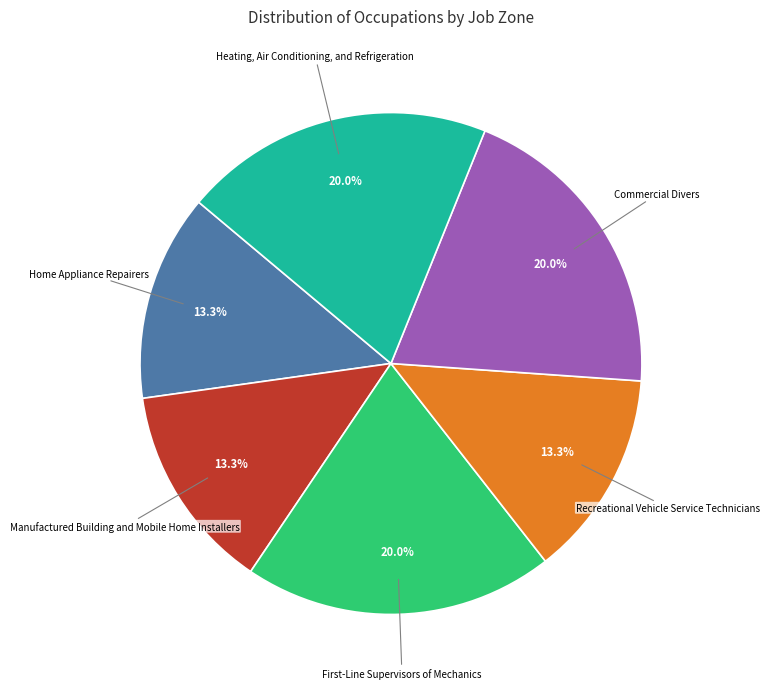

Does Heating, Air Conditioning, and Refrigeration represent more than half of the total?

No